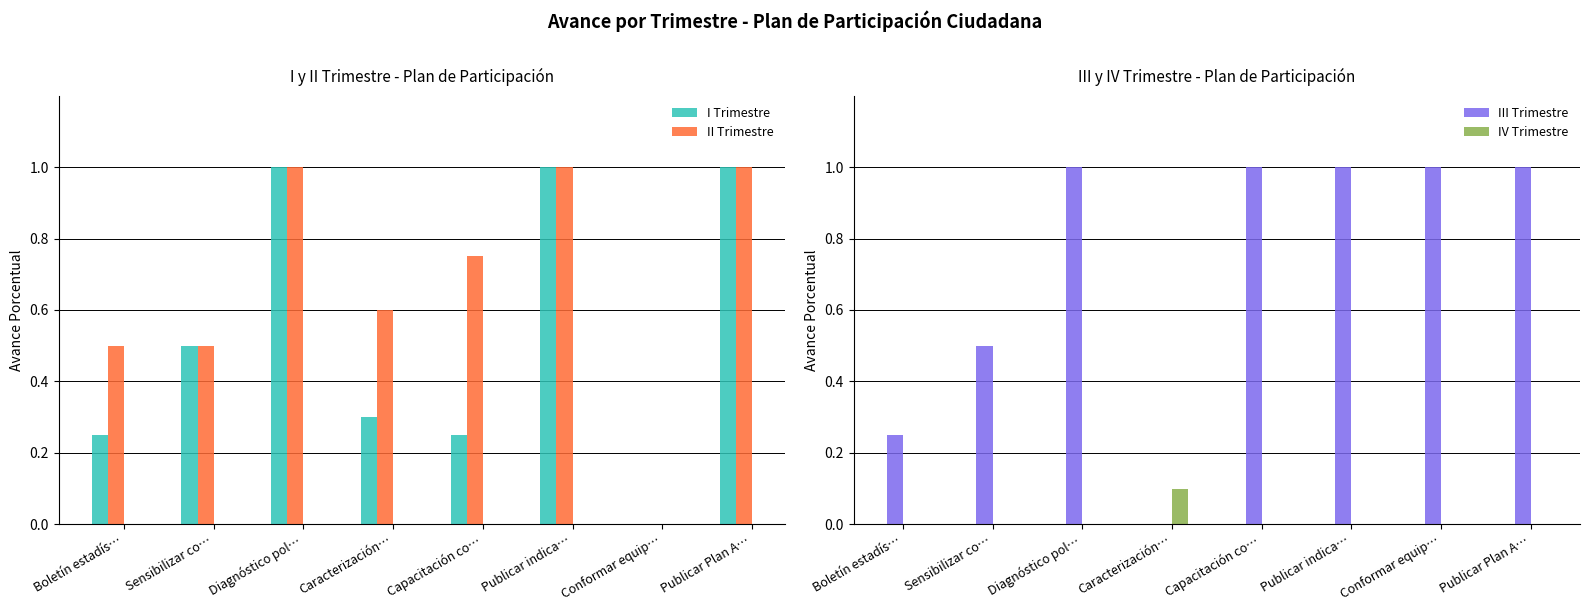

Which category has the lowest value in the II Trimestre series?

Conformar equip…